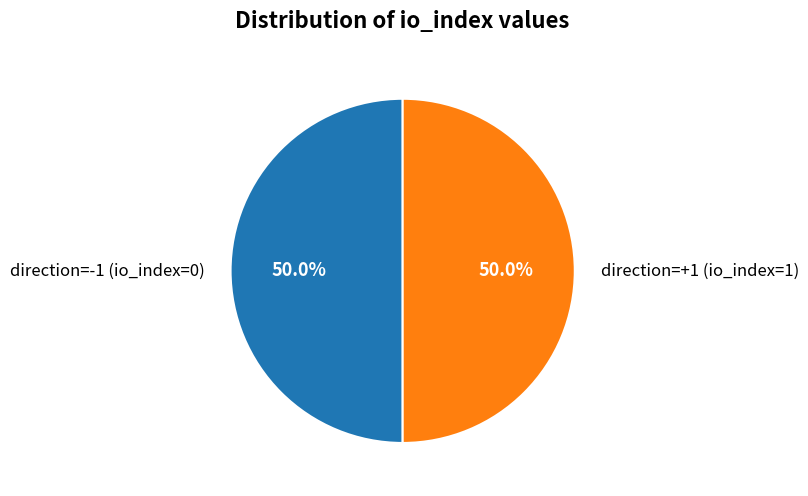

How many segments does this pie chart have?

2